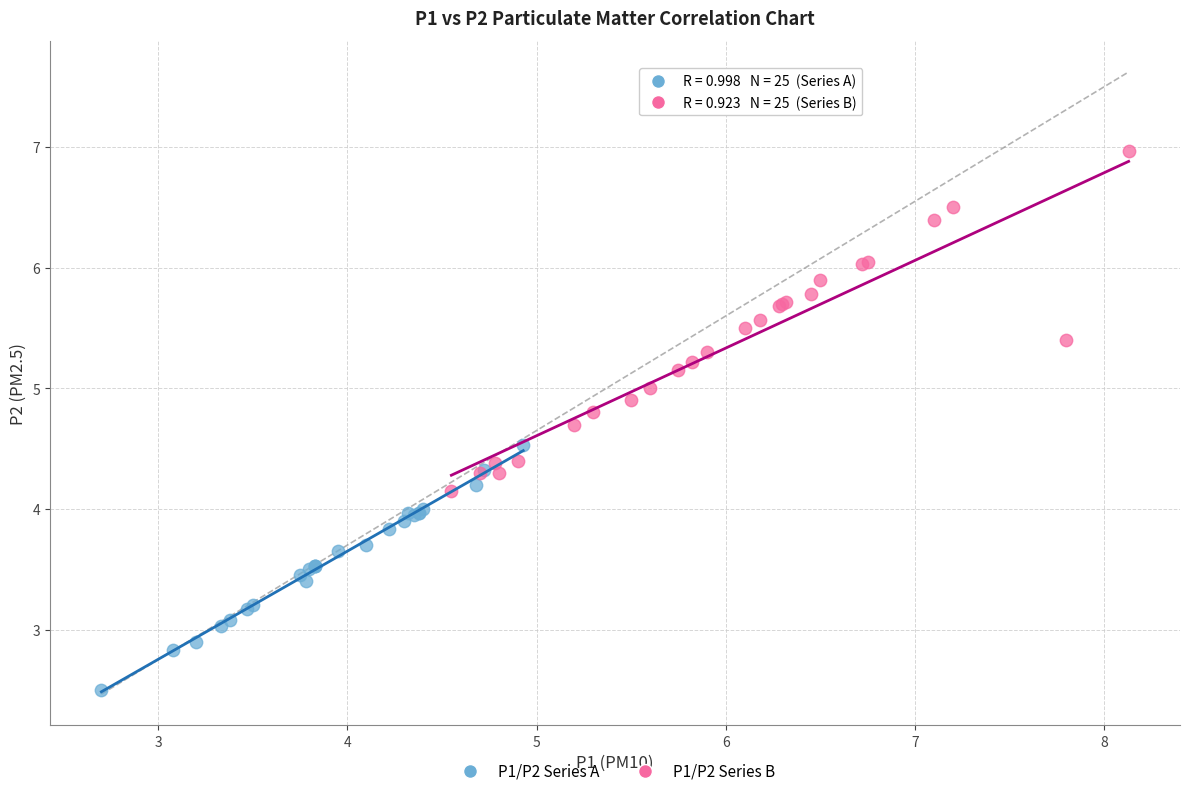

Which series contains the highest Y value?

P1/P2 Series B